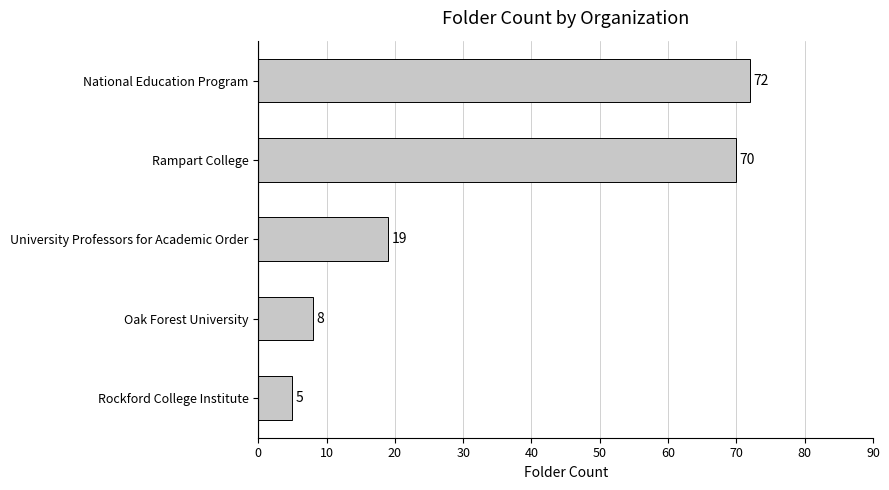

How many distinct data groups are displayed?

1